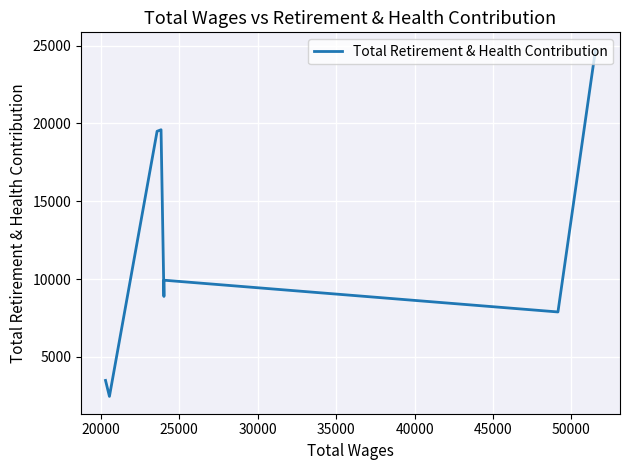

The chart shows a value of 37922 at 15000. True or false?

False